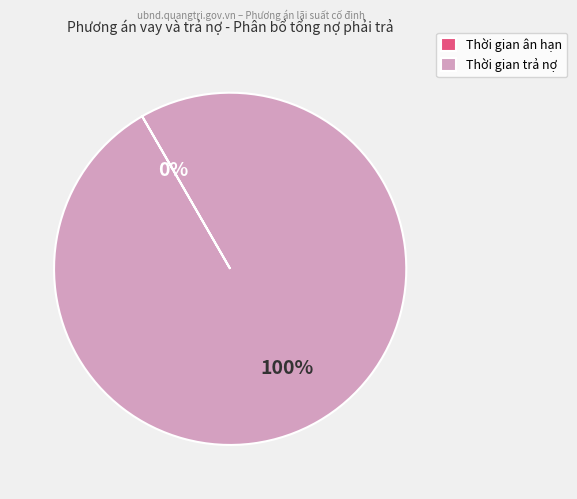

To the nearest percent, what is the average slice percentage?

50%